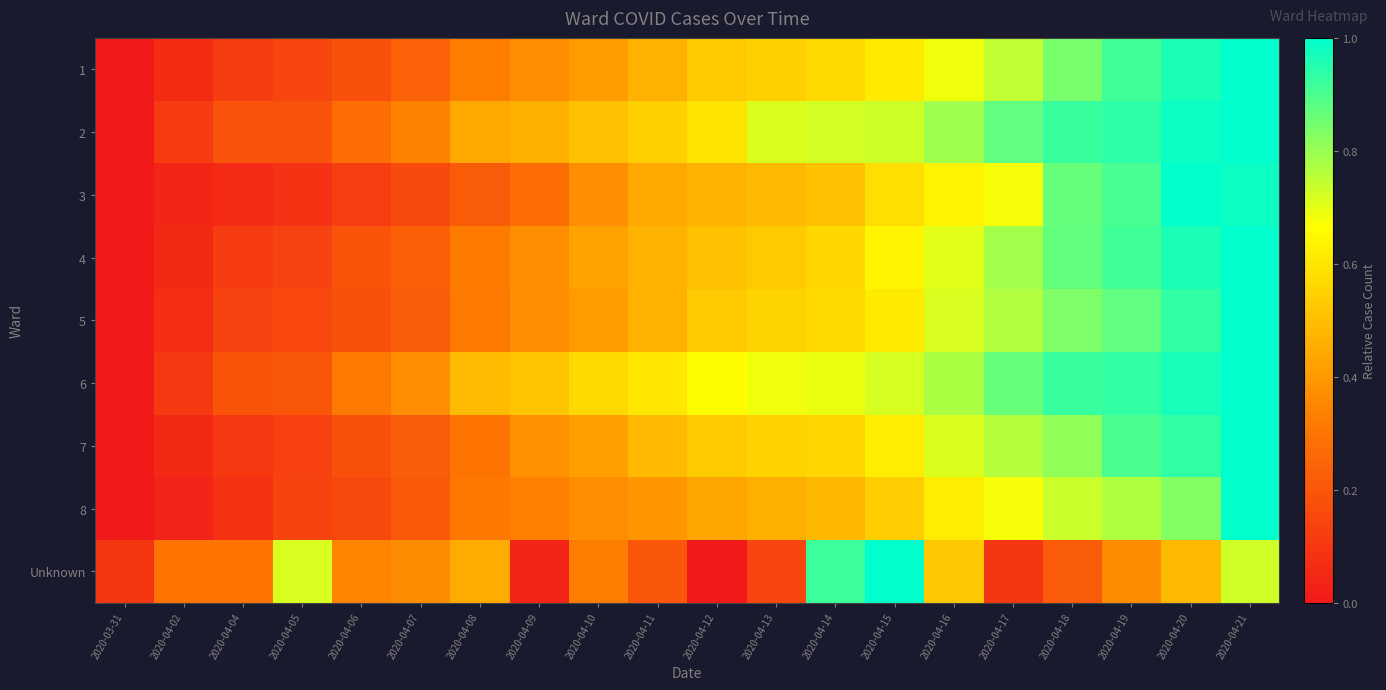

Reading left to right, what are all the values shown in this chart?

1: 2020-03-31=0.0	2020-04-02=0.1	2020-04-04=0.1	2020-04-05=0.1	2020-04-06=0.2	2020-04-07=0.2	2020-04-08=0.3	2020-04-09=0.4	2020-04-10=0.4	2020-04-11=0.5	2020-04-12=0.5	2020-04-13=0.5	2020-04-14=0.6	2020-04-15=0.6	2020-04-16=0.7	2020-04-17=0.7	2020-04-18=0.8	2020-04-19=0.9	2020-04-20=1.0	2020-04-21=1.0
2: 2020-03-31=0.0	2020-04-02=0.1	2020-04-04=0.2	2020-04-05=0.2	2020-04-06=0.3	2020-04-07=0.3	2020-04-08=0.4	2020-04-09=0.5	2020-04-10=0.5	2020-04-11=0.5	2020-04-12=0.6	2020-04-13=0.7	2020-04-14=0.7	2020-04-15=0.7	2020-04-16=0.8	2020-04-17=0.9	2020-04-18=0.9	2020-04-19=0.9	2020-04-20=1.0	2020-04-21=1.0
3: 2020-03-31=0.0	2020-04-02=0.0	2020-04-04=0.1	2020-04-05=0.1	2020-04-06=0.1	2020-04-07=0.2	2020-04-08=0.2	2020-04-09=0.3	2020-04-10=0.4	2020-04-11=0.4	2020-04-12=0.5	2020-04-13=0.5	2020-04-14=0.5	2020-04-15=0.6	2020-04-16=0.6	2020-04-17=0.7	2020-04-18=0.9	2020-04-19=0.9	2020-04-20=1.0	2020-04-21=1.0
4: 2020-03-31=0.0	2020-04-02=0.1	2020-04-04=0.1	2020-04-05=0.1	2020-04-06=0.2	2020-04-07=0.2	2020-04-08=0.3	2020-04-09=0.4	2020-04-10=0.4	2020-04-11=0.5	2020-04-12=0.5	2020-04-13=0.5	2020-04-14=0.6	2020-04-15=0.6	2020-04-16=0.7	2020-04-17=0.8	2020-04-18=0.9	2020-04-19=0.9	2020-04-20=1.0	2020-04-21=1.0
5: 2020-03-31=0.0	2020-04-02=0.1	2020-04-04=0.1	2020-04-05=0.2	2020-04-06=0.2	2020-04-07=0.2	2020-04-08=0.3	2020-04-09=0.4	2020-04-10=0.4	2020-04-11=0.5	2020-04-12=0.5	2020-04-13=0.6	2020-04-14=0.6	2020-04-15=0.6	2020-04-16=0.7	2020-04-17=0.8	2020-04-18=0.8	2020-04-19=0.9	2020-04-20=0.9	2020-04-21=1.0
6: 2020-03-31=0.0	2020-04-02=0.1	2020-04-04=0.2	2020-04-05=0.2	2020-04-06=0.3	2020-04-07=0.4	2020-04-08=0.5	2020-04-09=0.5	2020-04-10=0.6	2020-04-11=0.6	2020-04-12=0.7	2020-04-13=0.7	2020-04-14=0.7	2020-04-15=0.7	2020-04-16=0.8	2020-04-17=0.9	2020-04-18=0.9	2020-04-19=0.9	2020-04-20=1.0	2020-04-21=1.0
7: 2020-03-31=0.0	2020-04-02=0.1	2020-04-04=0.1	2020-04-05=0.1	2020-04-06=0.2	2020-04-07=0.2	2020-04-08=0.3	2020-04-09=0.4	2020-04-10=0.4	2020-04-11=0.5	2020-04-12=0.5	2020-04-13=0.5	2020-04-14=0.6	2020-04-15=0.6	2020-04-16=0.7	2020-04-17=0.8	2020-04-18=0.8	2020-04-19=0.9	2020-04-20=0.9	2020-04-21=1.0
8: 2020-03-31=0.0	2020-04-02=0.0	2020-04-04=0.1	2020-04-05=0.1	2020-04-06=0.2	2020-04-07=0.2	2020-04-08=0.3	2020-04-09=0.3	2020-04-10=0.4	2020-04-11=0.4	2020-04-12=0.4	2020-04-13=0.5	2020-04-14=0.5	2020-04-15=0.5	2020-04-16=0.6	2020-04-17=0.7	2020-04-18=0.7	2020-04-19=0.8	2020-04-20=0.8	2020-04-21=1.0
Unknown: 2020-03-31=0.1	2020-04-02=0.3	2020-04-04=0.3	2020-04-05=0.7	2020-04-06=0.4	2020-04-07=0.4	2020-04-08=0.4	2020-04-09=0.0	2020-04-10=0.3	2020-04-11=0.2	2020-04-12=0.0	2020-04-13=0.1	2020-04-14=0.9	2020-04-15=1.0	2020-04-16=0.5	2020-04-17=0.1	2020-04-18=0.2	2020-04-19=0.4	2020-04-20=0.5	2020-04-21=0.7